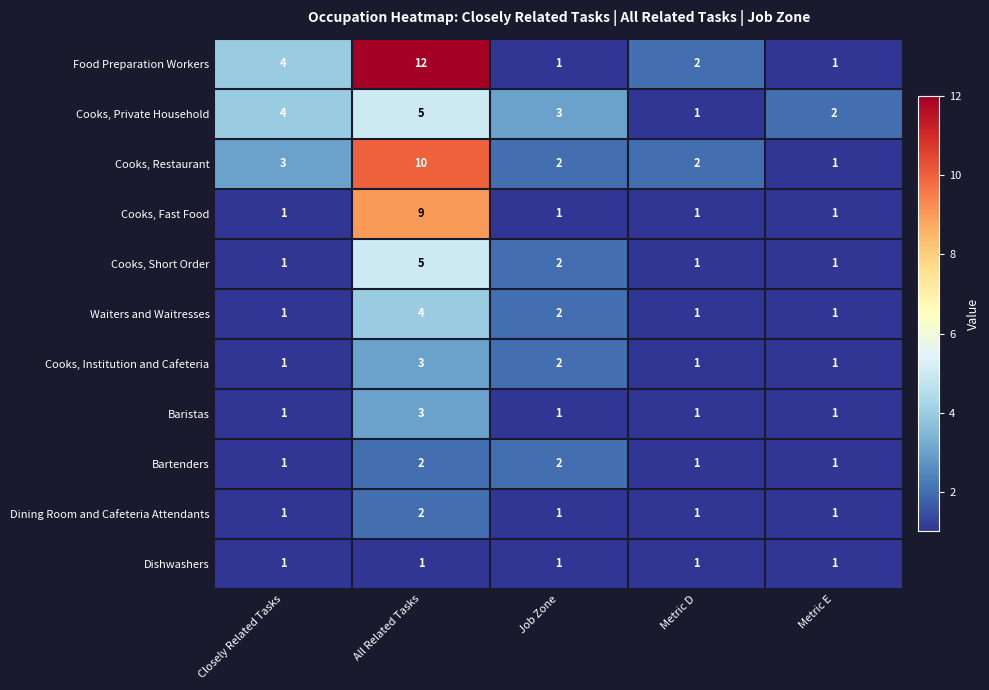

Which series has the largest range (max minus min)?

Food Preparation Workers